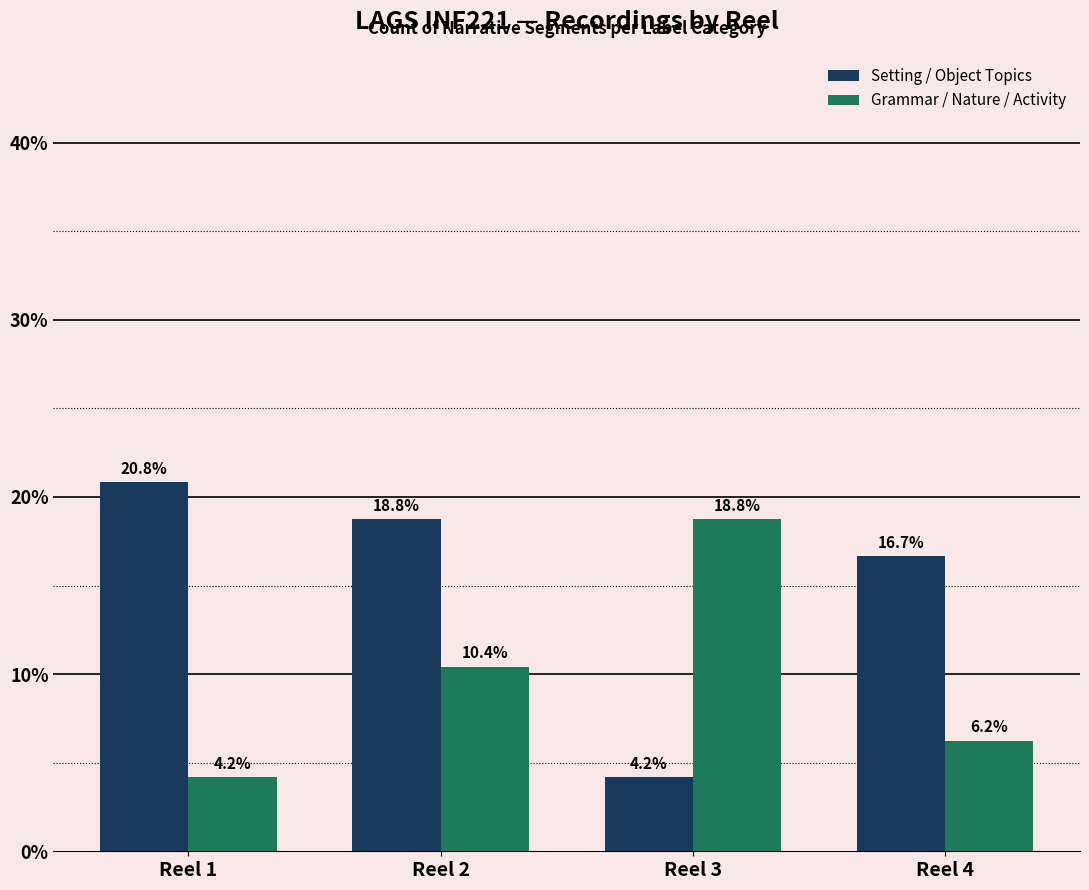

What is the value of the Setting / Object Topics bar at the 3rd from the left?

4.2